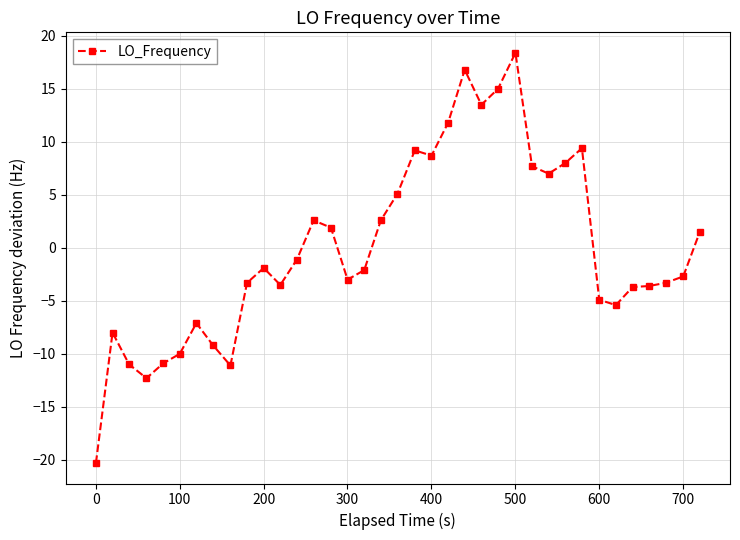

How many negative values are there?

21